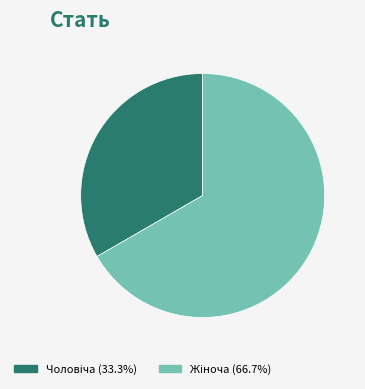

Is there any slice that represents more than half of the pie?

Yes